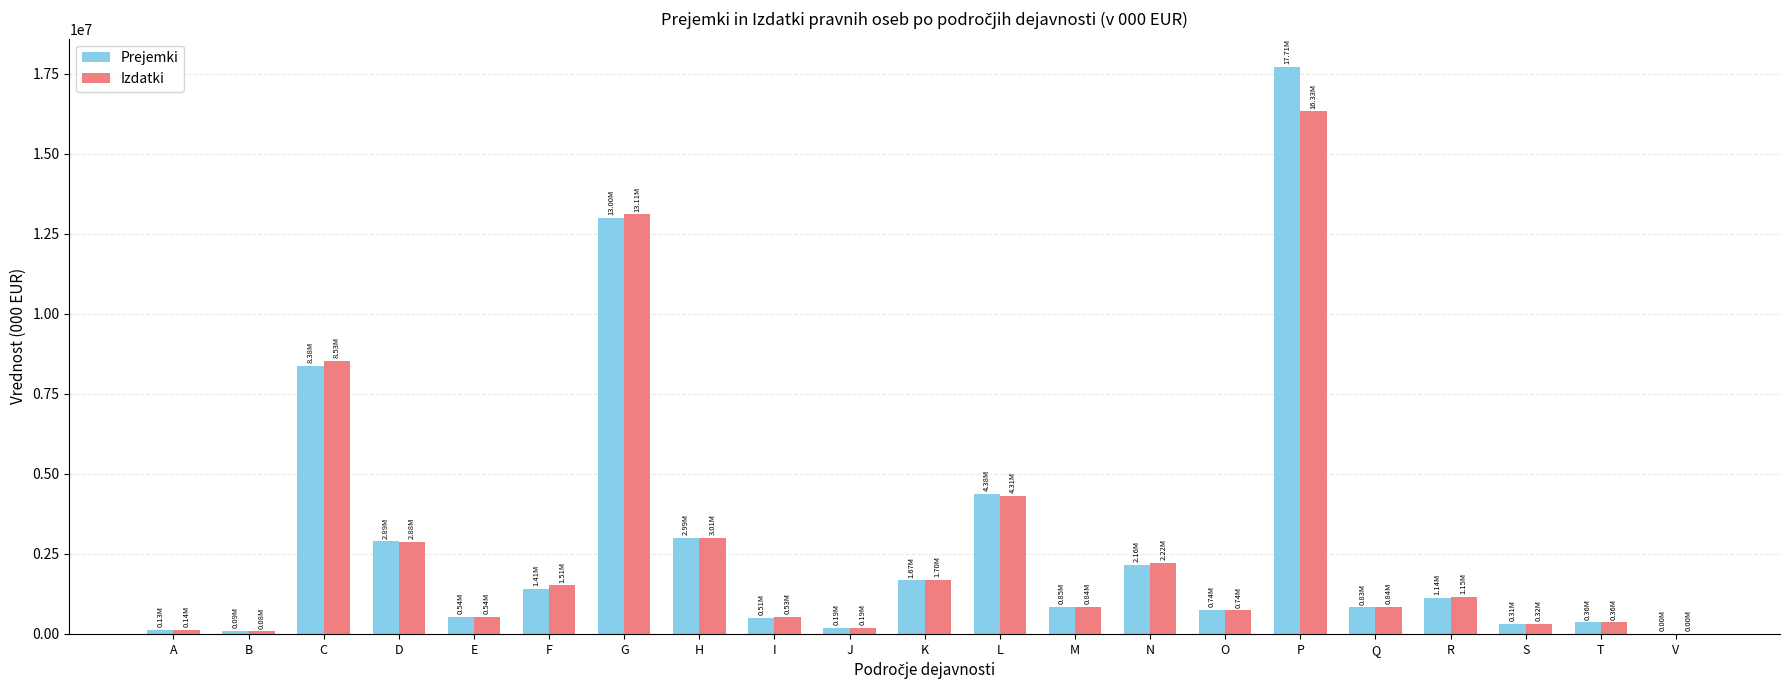

At which category is the sum across all series the highest?

P